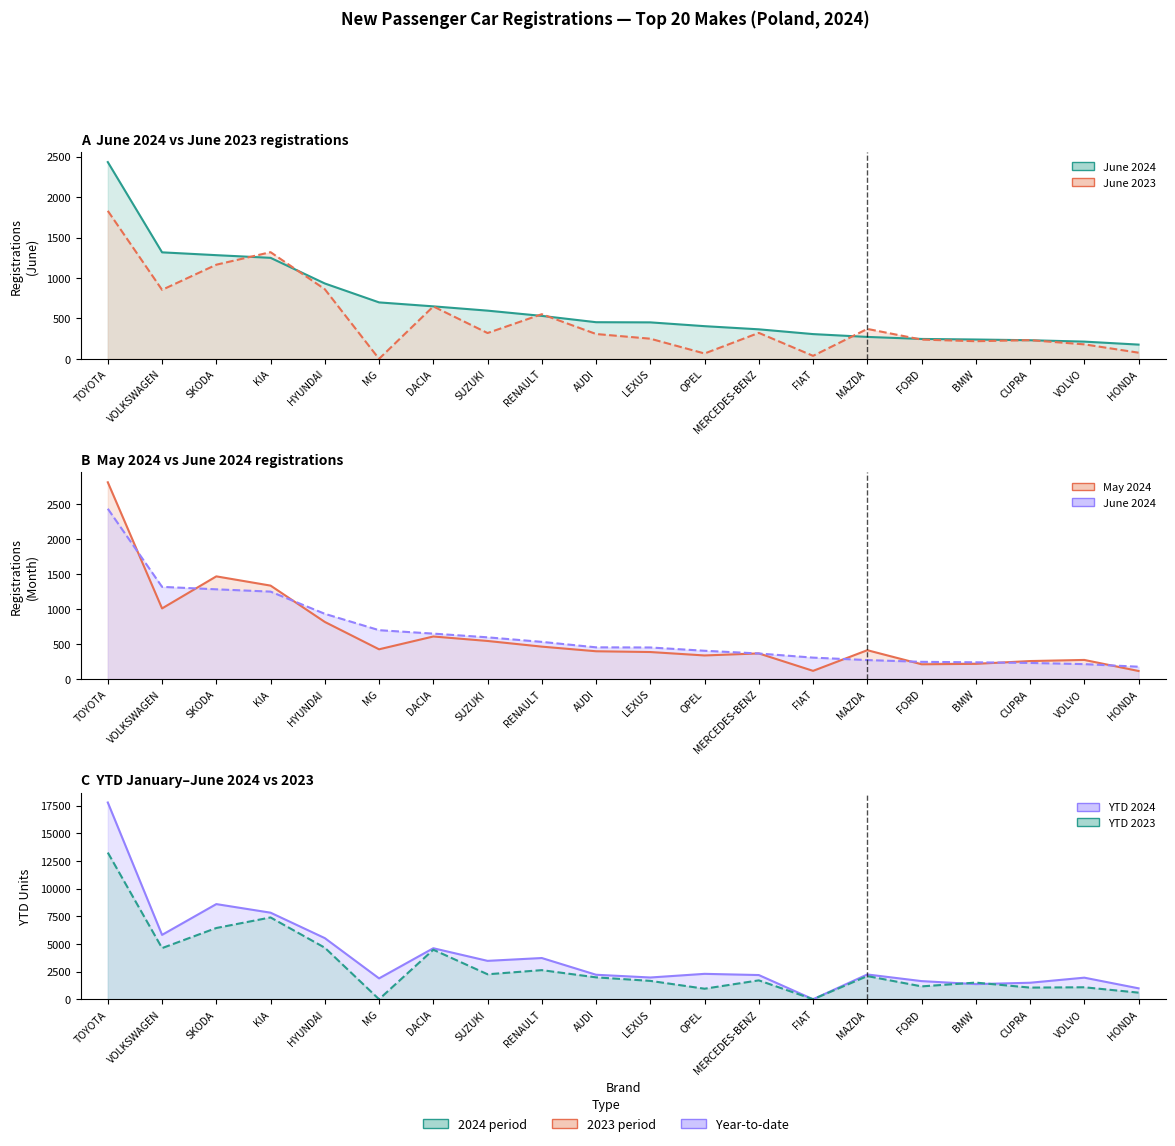

Reading right to left, list all the values displayed in this chart.

June 2024: 176	213	230	239	246	271	306	365	404	451	453	531	596	649	698	932	1249	1282	1317	2433
June 2023: 76	179	231	218	238	370	37	321	66	249	307	552	319	648	0	861	1319	1164	853	1830
May 2024: 115	273	257	217	211	412	117	366	337	386	397	463	544	608	425	816	1335	1467	1009	2811
YTD 2024: 987	1950	1491	1367	1639	2239	0	2186	2295	1965	2213	3724	3468	4608	1885	5522	7820	8595	5814	17772
YTD 2023: 597	1082	1053	1504	1162	2092	0	1706	951	1659	1978	2629	2256	4473	0	4655	7389	6435	4620	13249